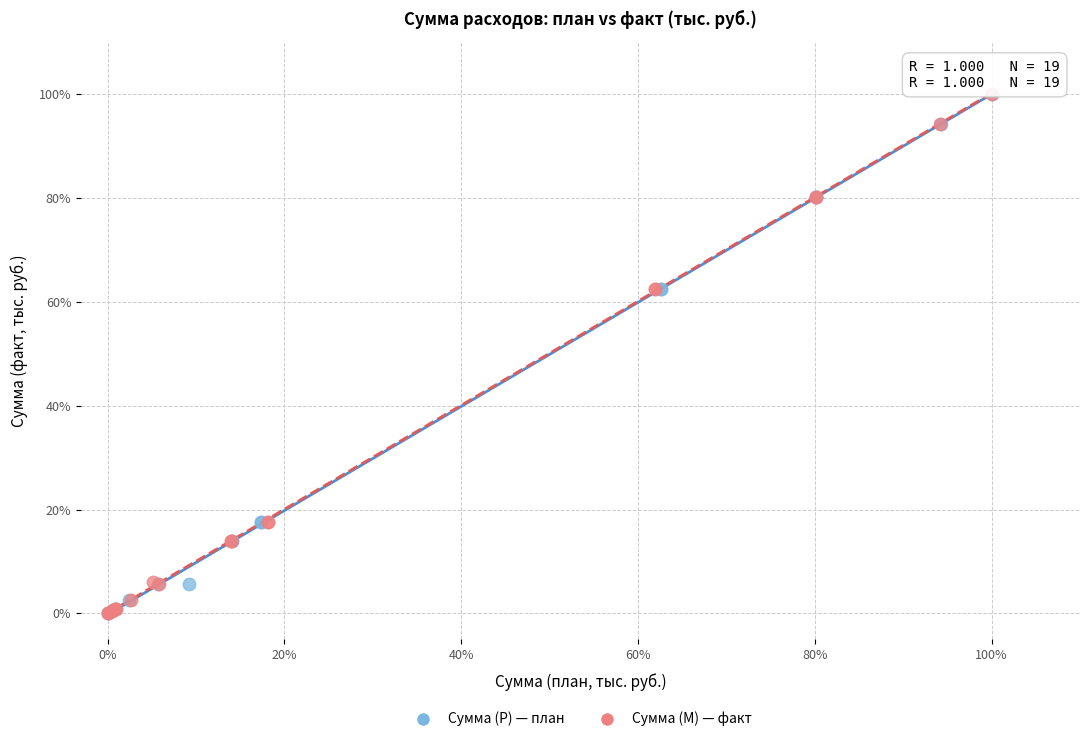

What are all the series names shown in the legend?

Сумма (Р) — план, Сумма (М) — факт